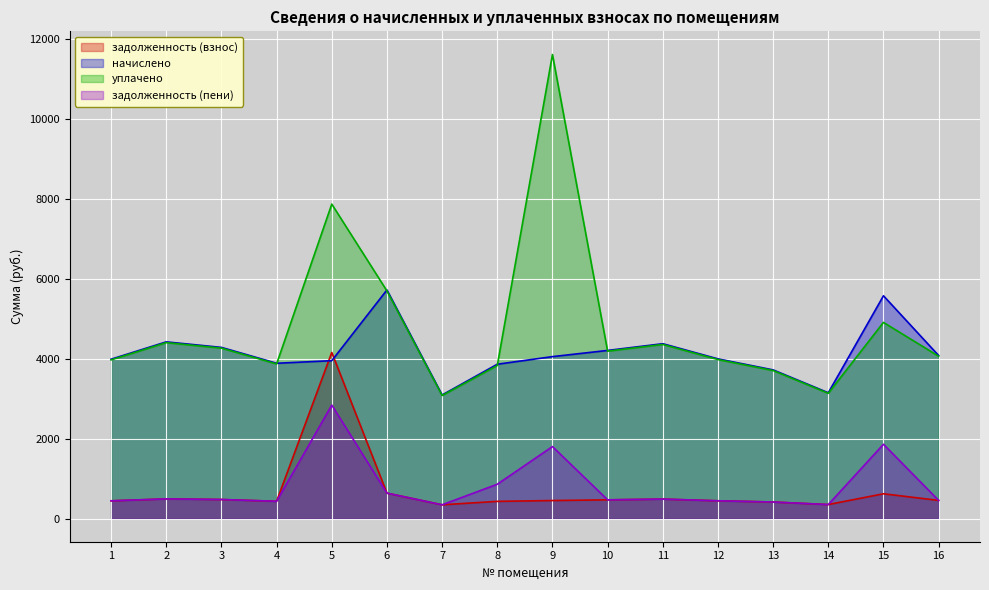

What is the total value across all series at 4?

8622.6